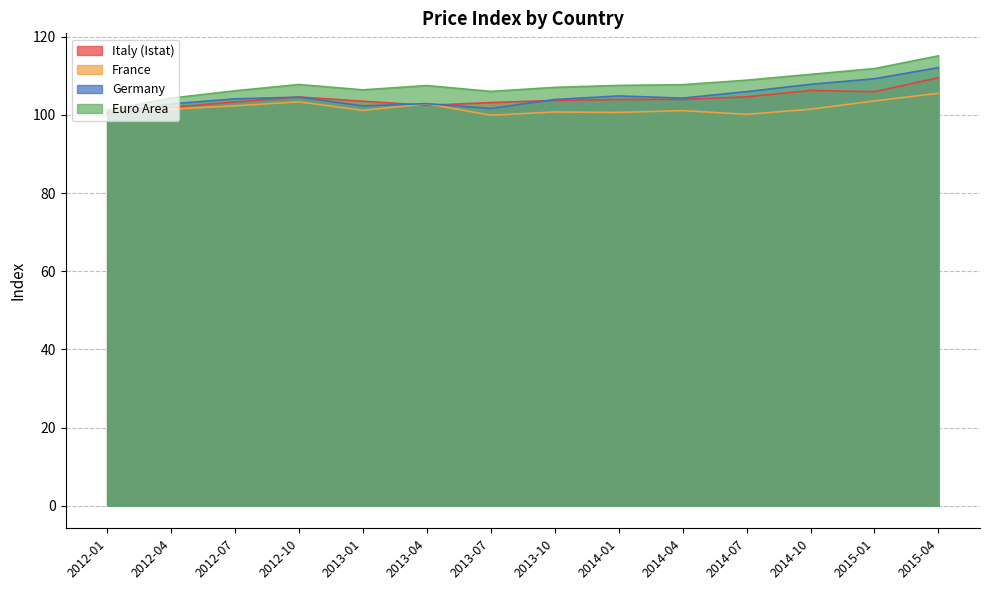

What is the label of the 11th point from the right?

2012-10